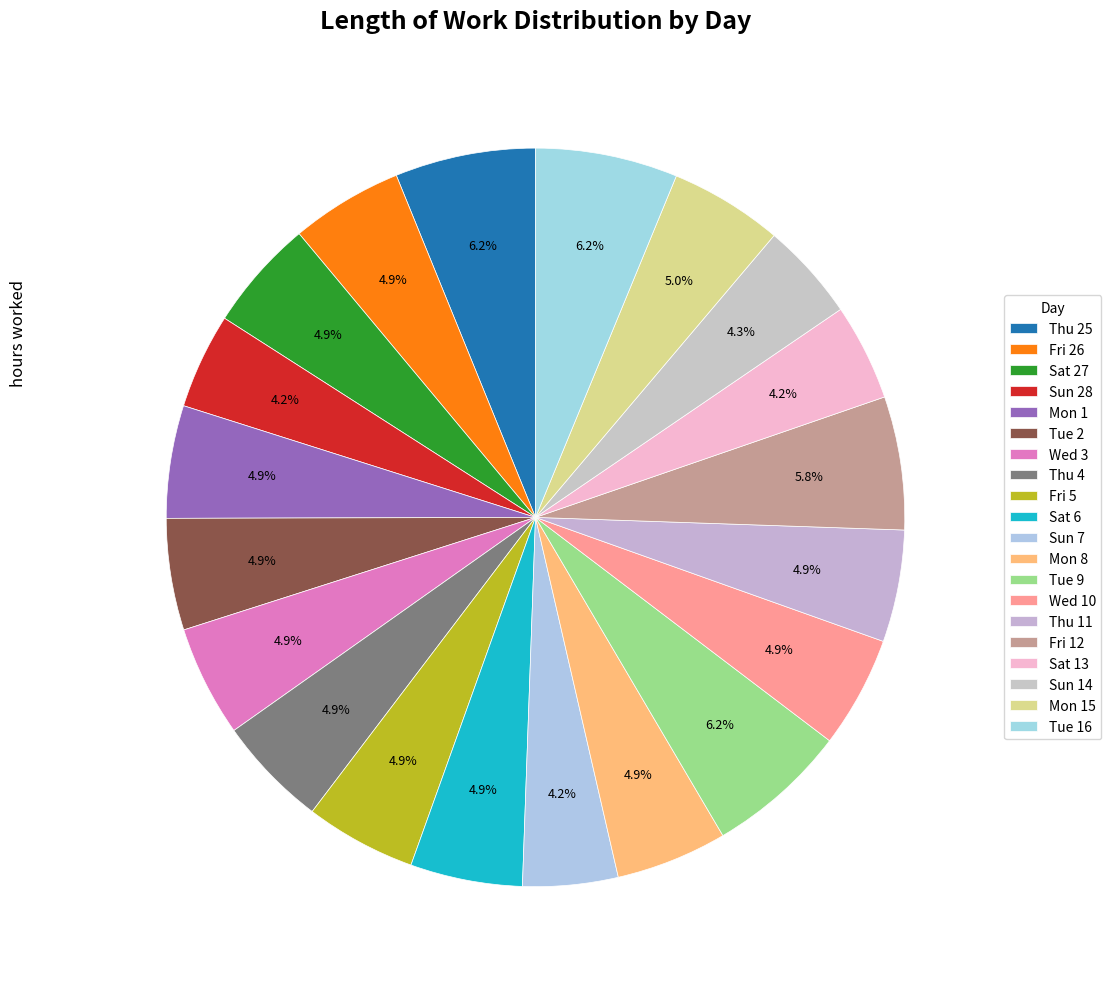

How many segments does this pie chart have?

20